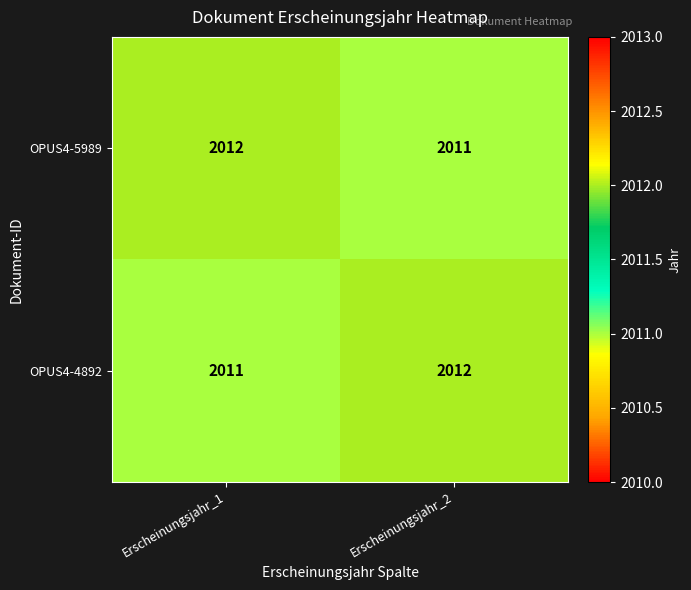

Where is OPUS4-4892 nearest to the value 2011?

Erscheinungsjahr_1